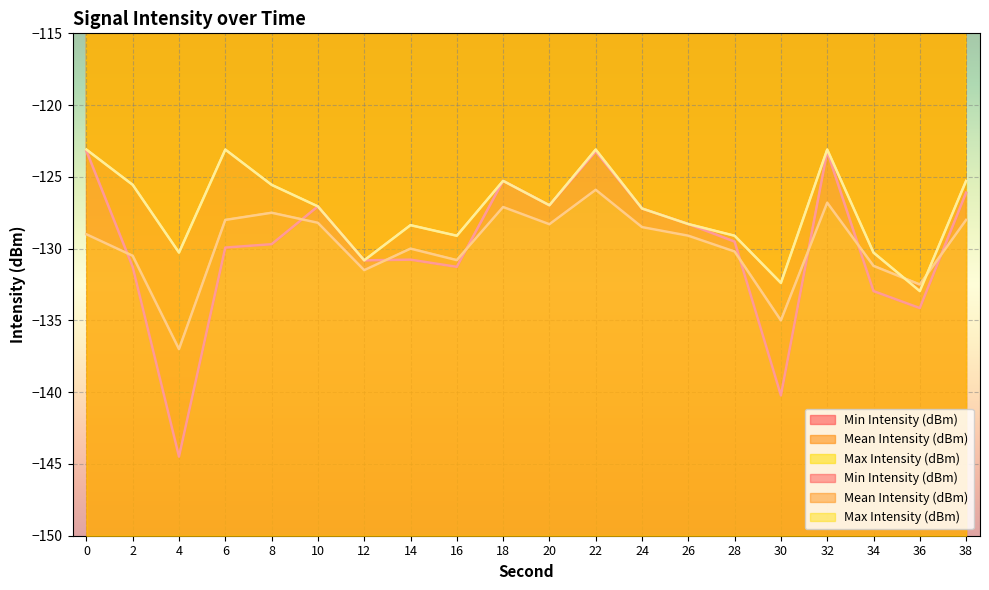

At which category does Max Intensity (dBm) reach its first local valley?

4